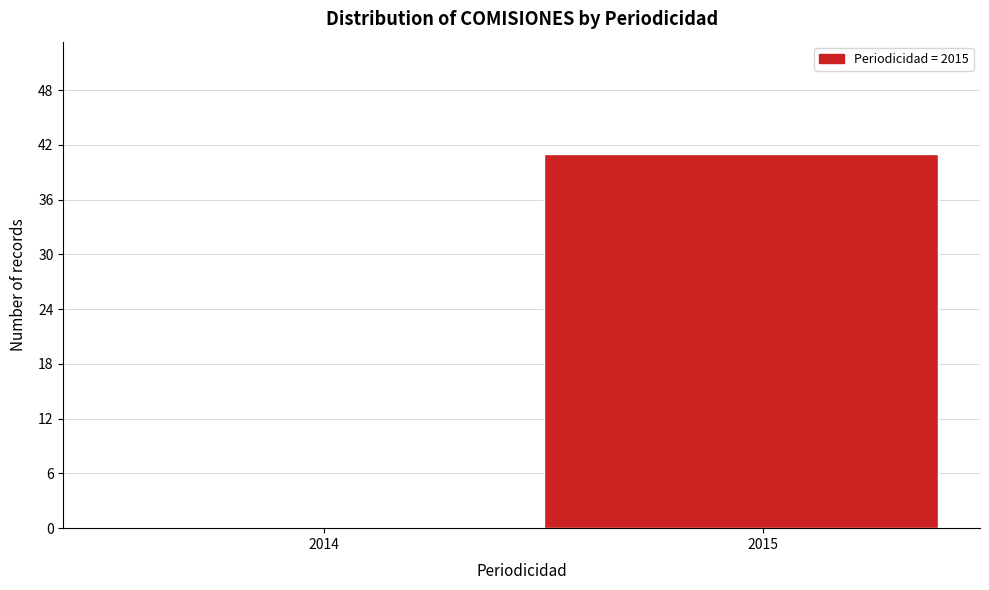

Reading left to right, list all the values displayed in this chart.

2014=0	2015=41